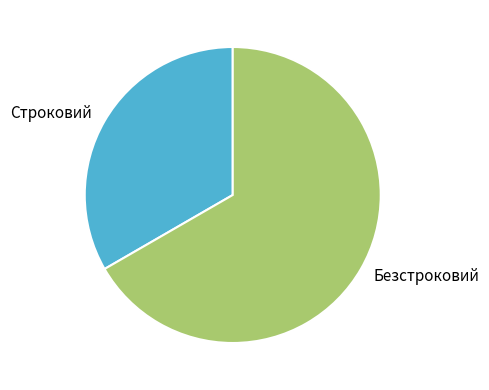

Combined, do Строковий and Безстроковий account for over 50%?

Yes